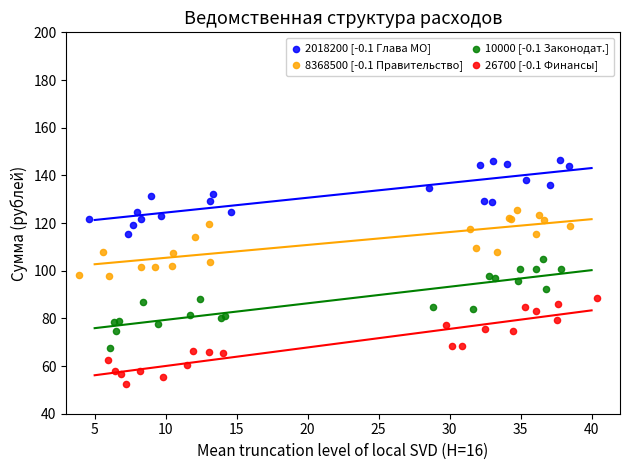

Which series reaches the maximum Y coordinate?

2018200 [-0.1 Глава МО]